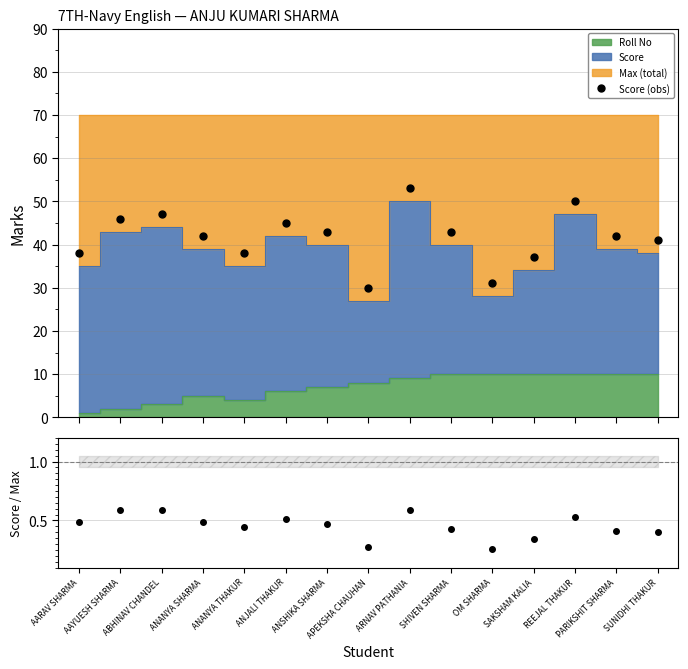

What is the label of the 4th point from the right?

SAKSHAM KALIA